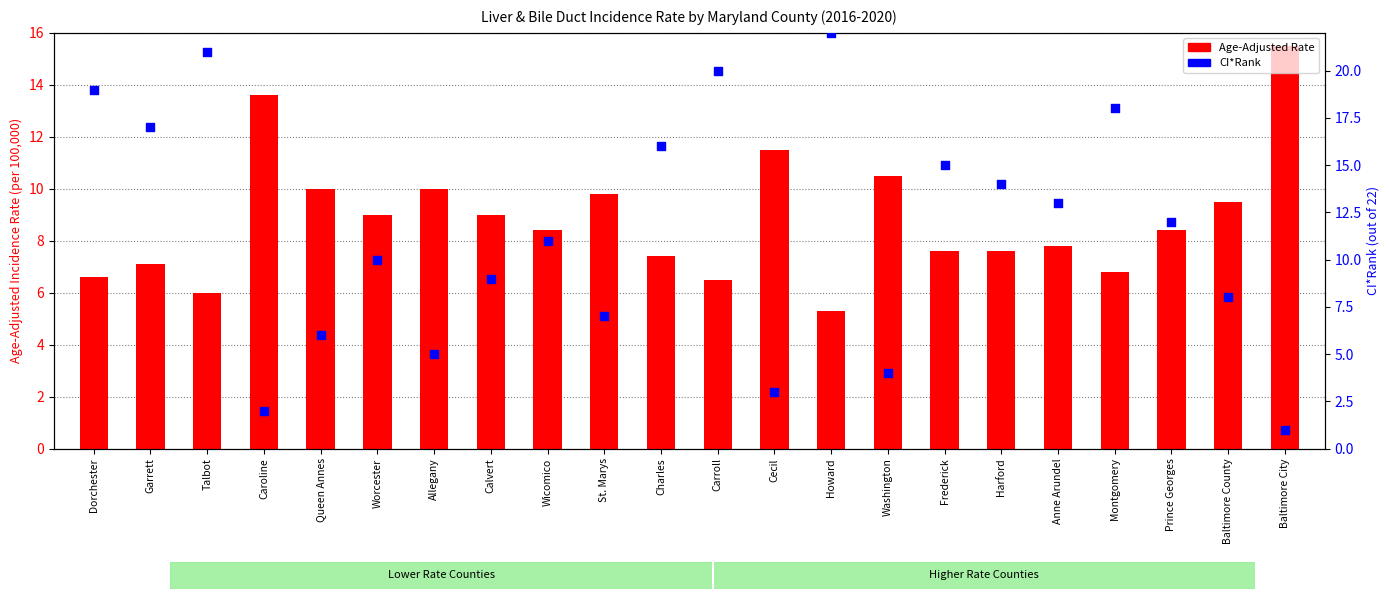

Which series contains the lowest Y value?

CI*Rank